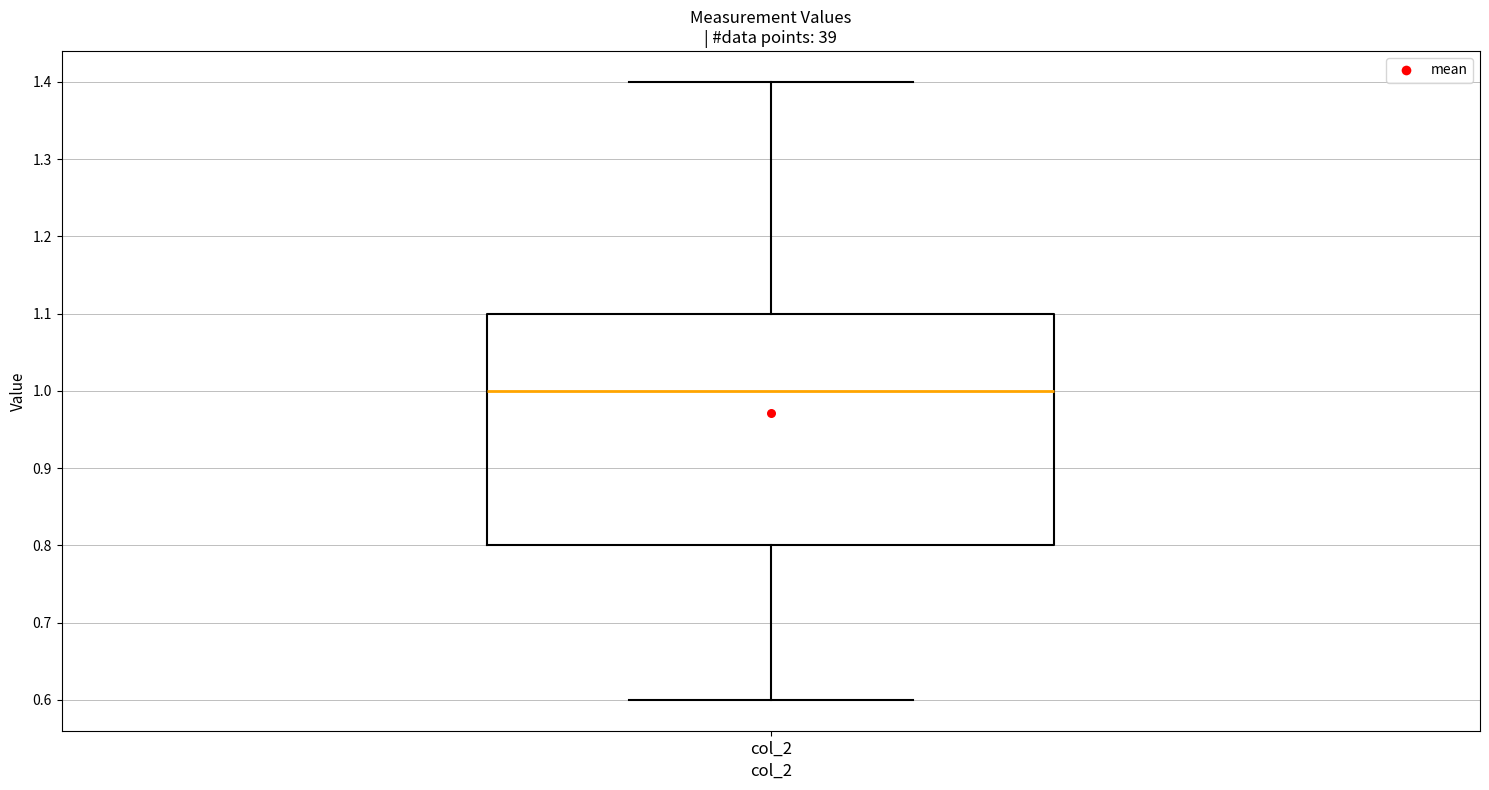

Transcribe this box plot: give where the median line is, the range the box spans, and where the two whiskers end, as read against the y-axis. The values are not printed on the chart, so give them approximately, as read against the axis.

median 1.0, box 0.8 to 1.1, whiskers 0.6 to 1.4